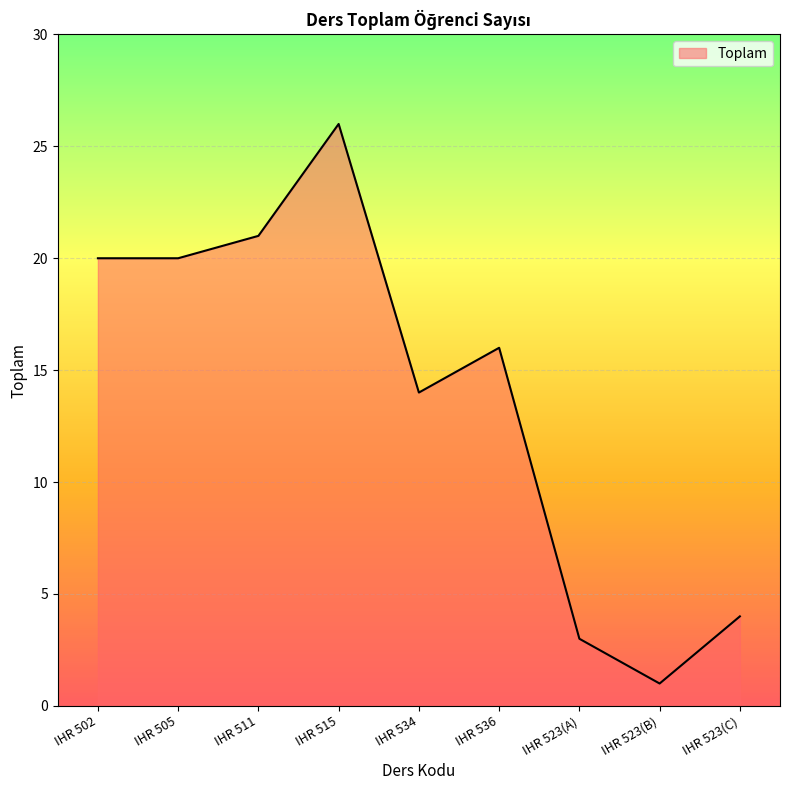

The value at IHR 536 is 21. True or false?

False